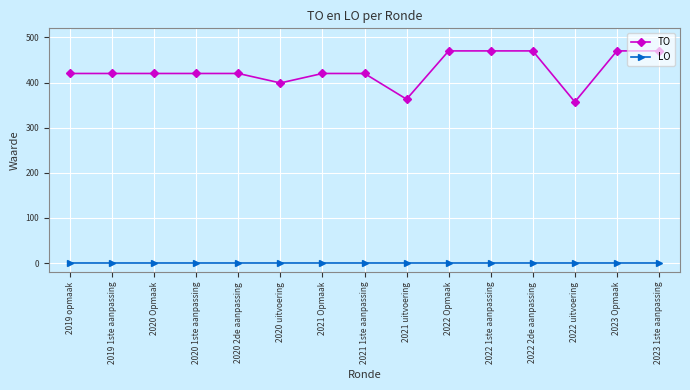

True or false: TO and LO intersect in this chart.

False